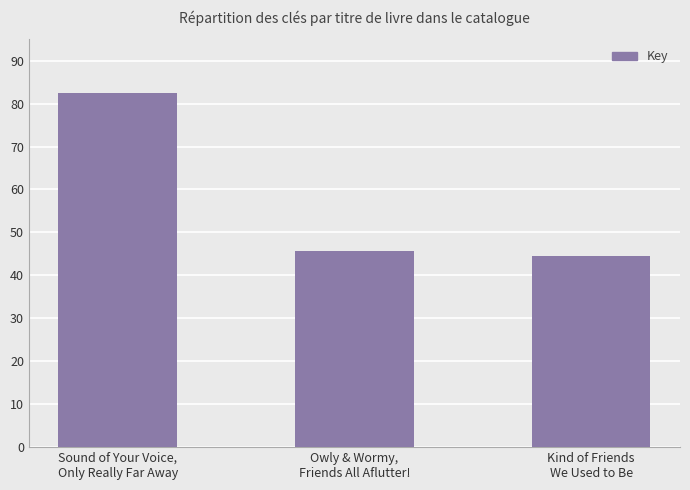

List the labels in order of value, largest first.

Sound of Your Voice,
Only Really Far Away, Owly & Wormy,
Friends All Aflutter!, Kind of Friends
We Used to Be